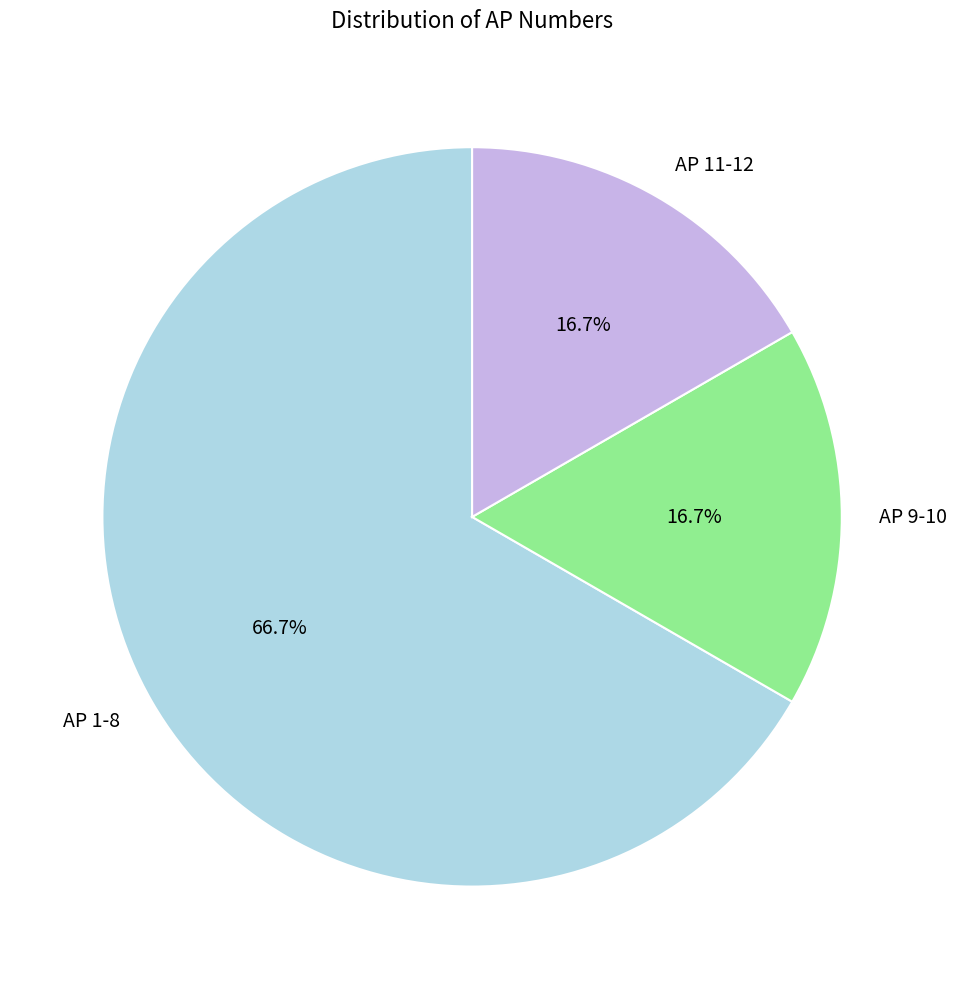

Is there a majority slice in this chart?

Yes